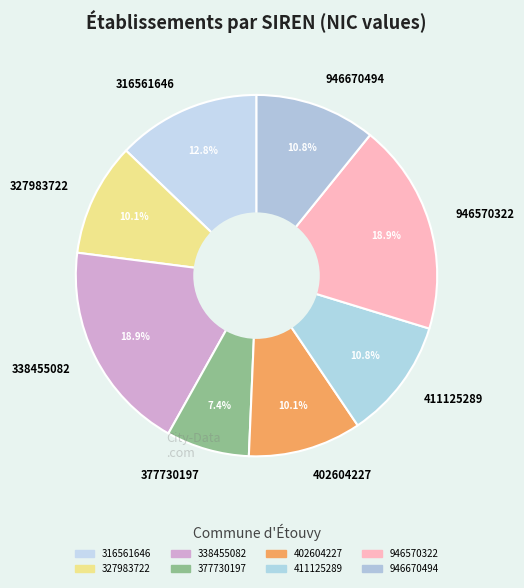

Approximately how many times larger is the value at 946670494 compared to 316561646?

0.8